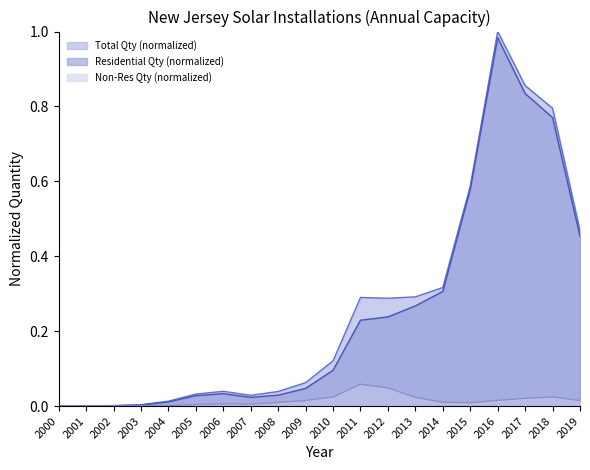

Count the number of categories in the chart.

20